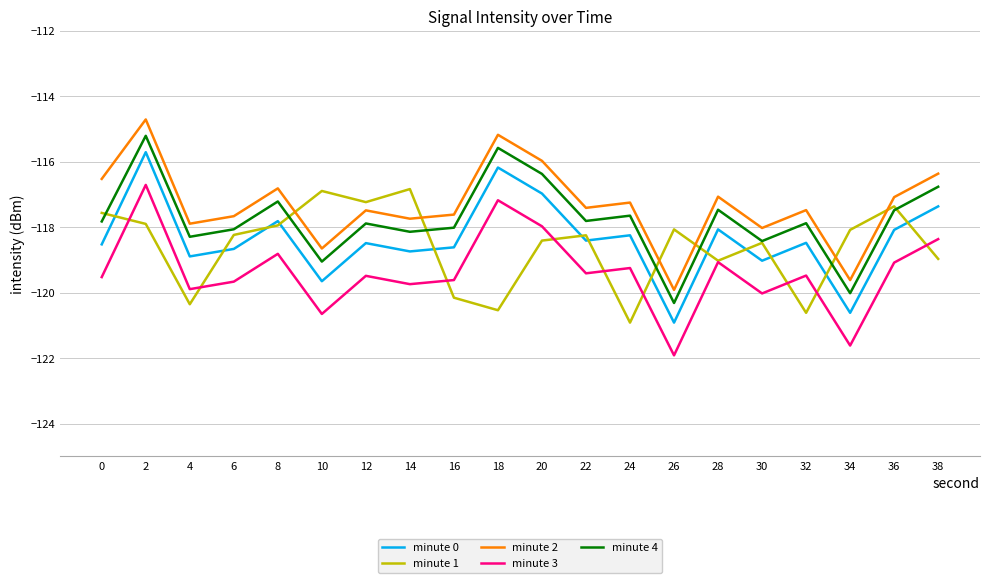

What is the difference between the highest and lowest values at 10?

3.8